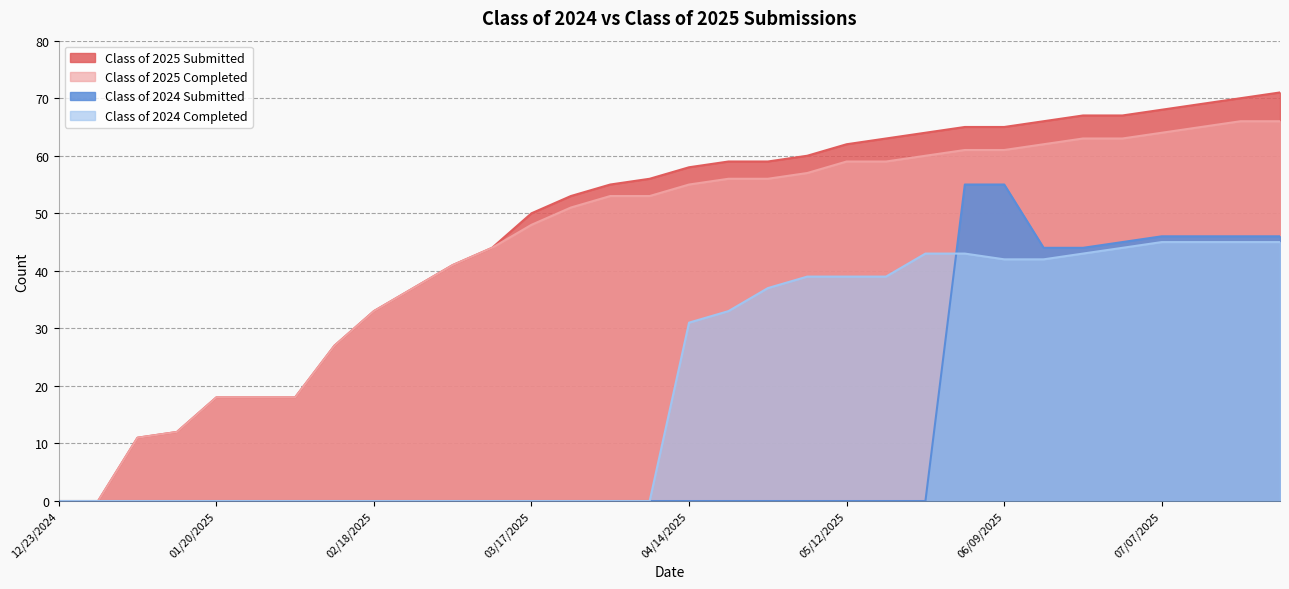

True or false: Class of 2025 Completed and Class of 2024 Completed cross at least once.

False